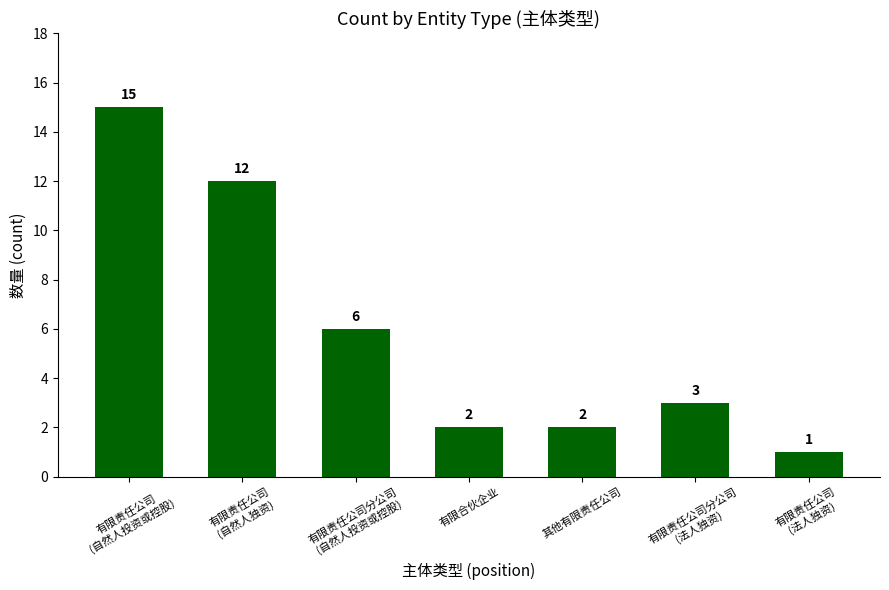

Does the chart contain any negative values?

No